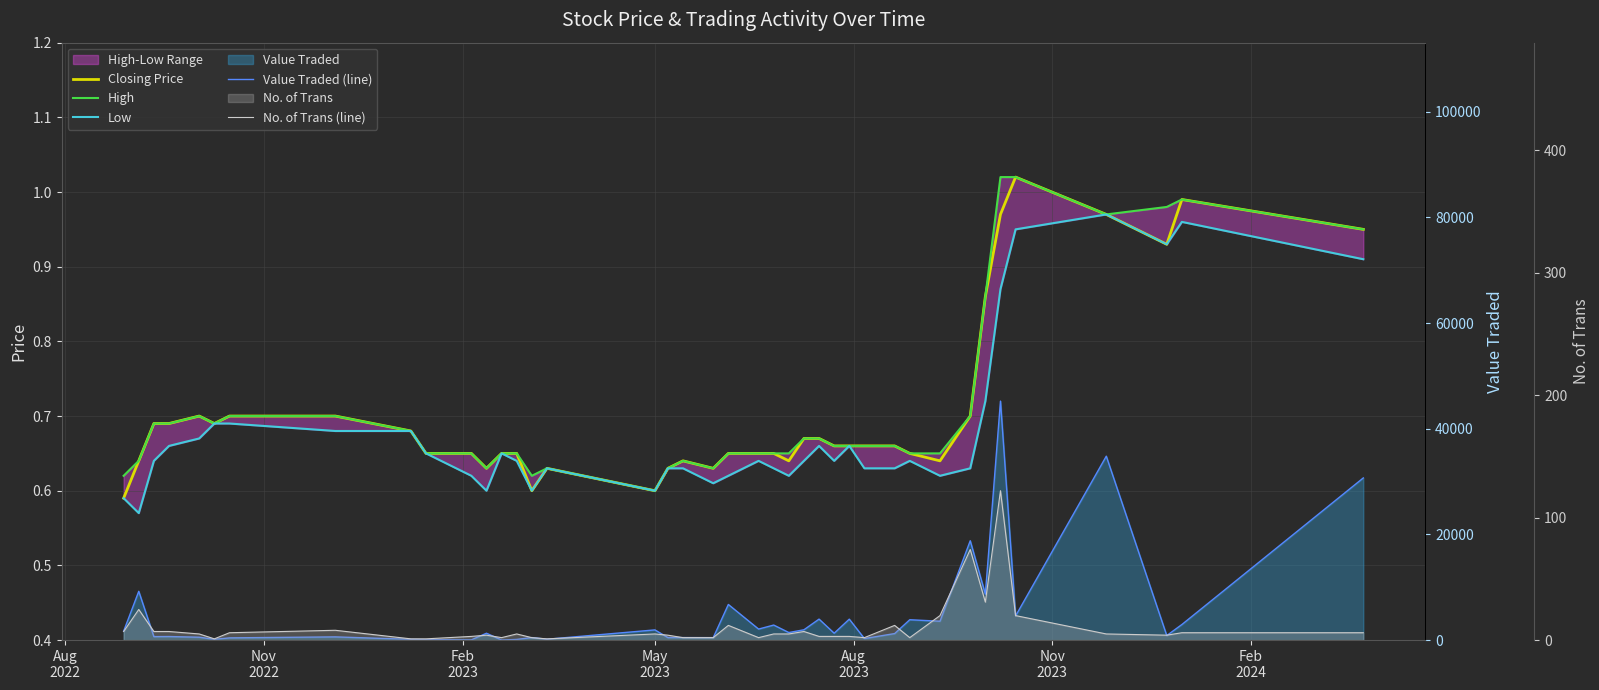

How many lines are shown in the chart?

5